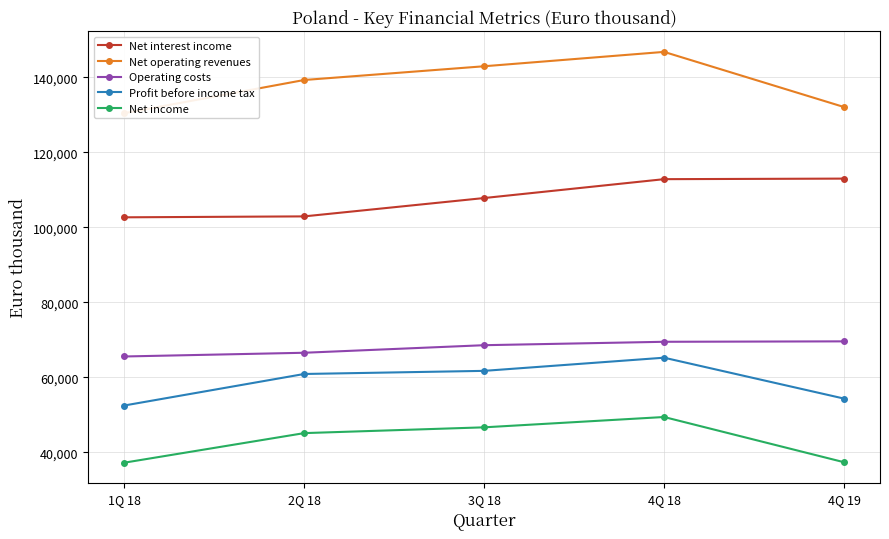

What is the minimum value shown in the chart?

37227